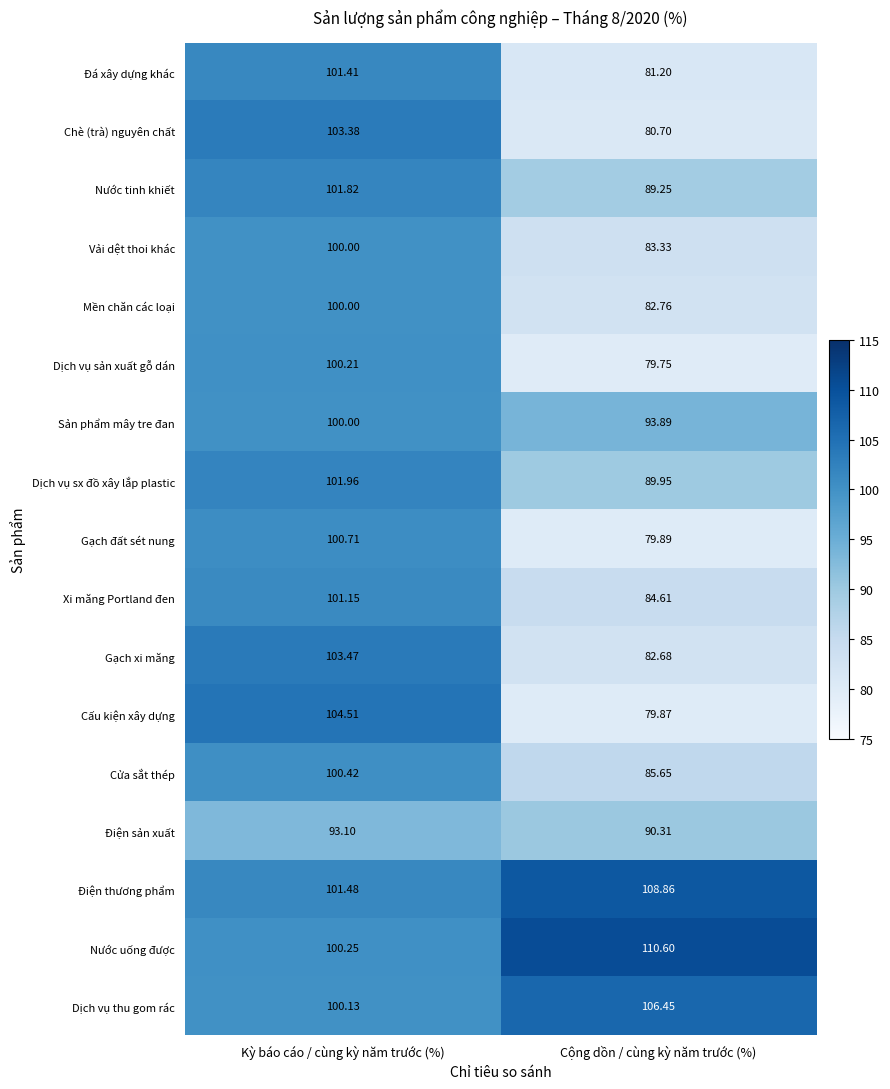

Which label corresponds to the largest value in the chart?

Cộng dồn / cùng kỳ năm trước (%)